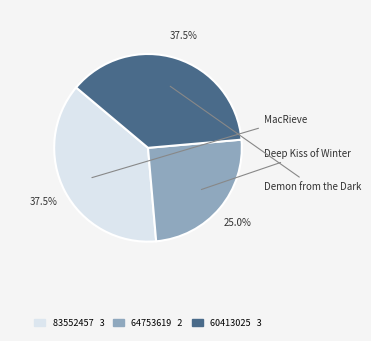

Is it true that MacRieve is 38% of the pie?

True